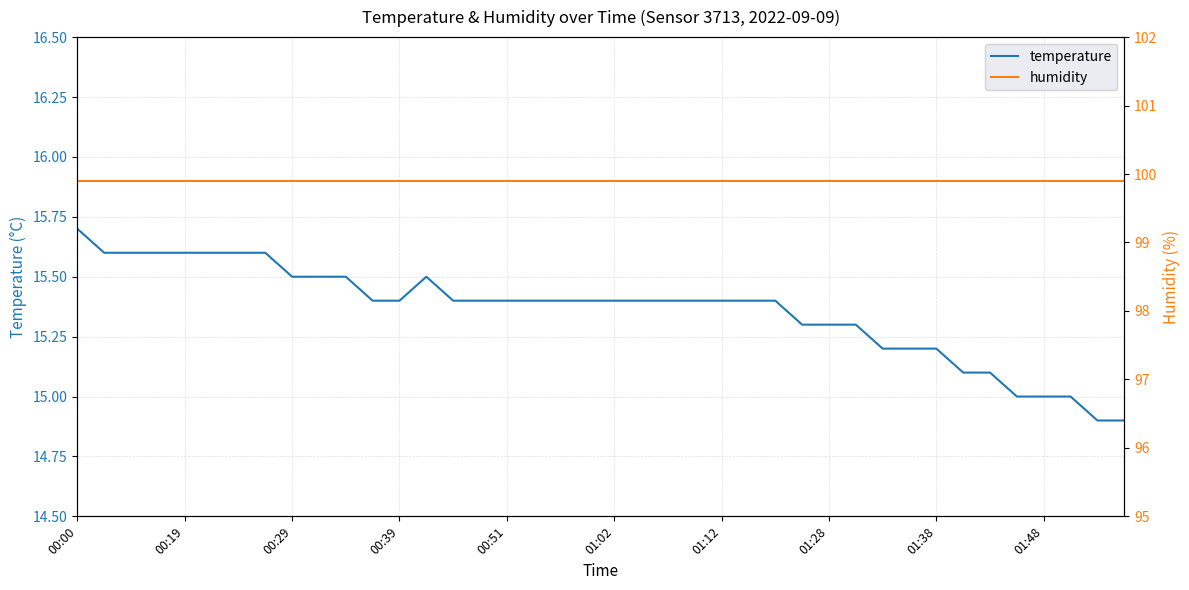

What is the minimum value for temperature?

14.9